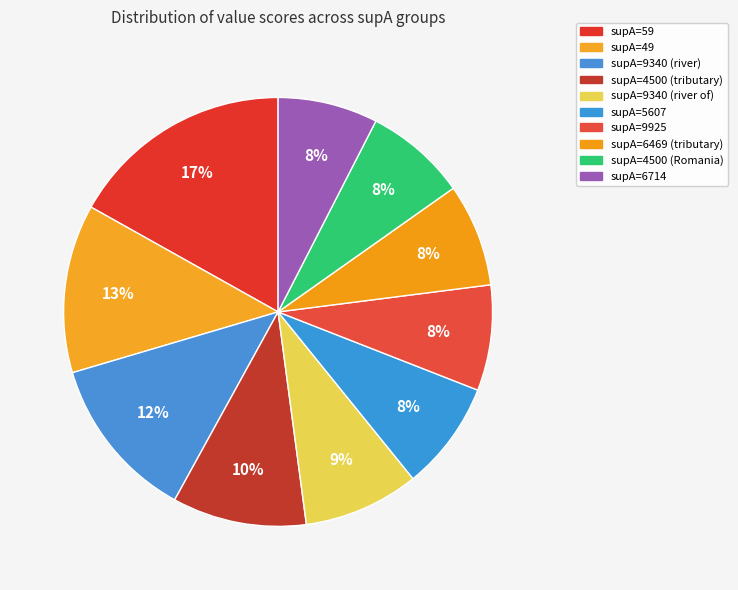

Count the number of slices in the pie.

10